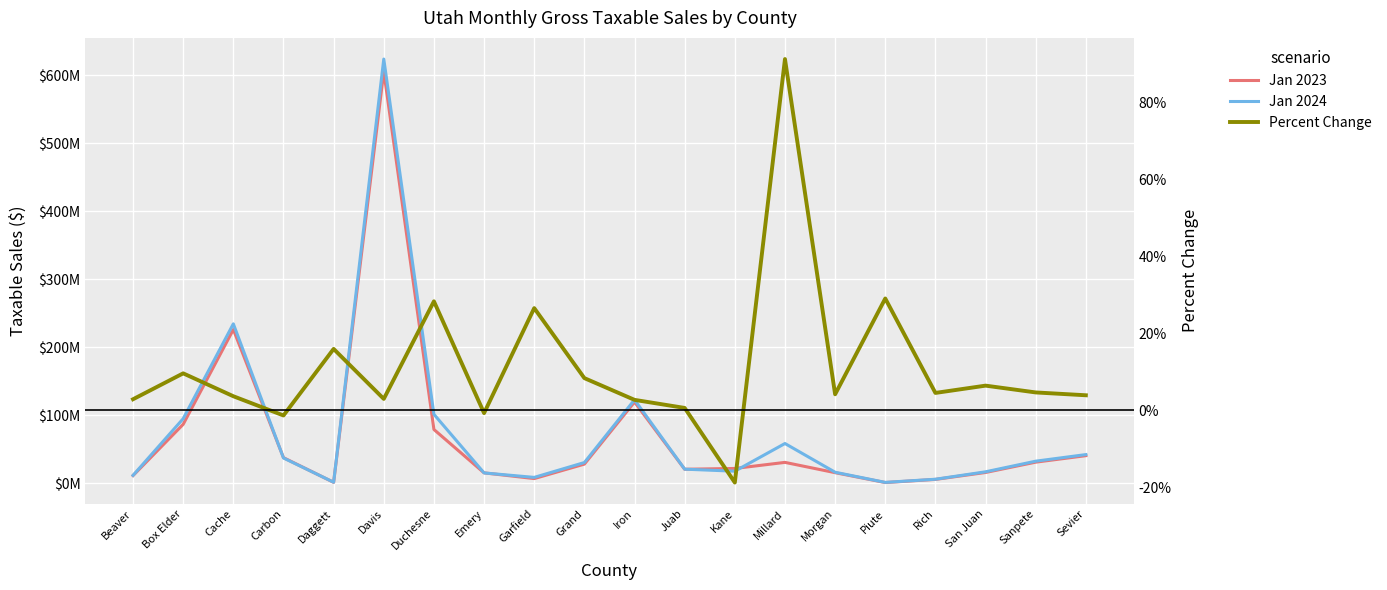

Reading left to right, what are all the values shown in this chart?

Jan 2023: 11049135.0	86451681.0	225980276.0	37388050.0	1090536.0	605723321.0	78855624.0	15028709.0	6603504.0	27889275.0	119289700.0	20339763.0	21504583.0	30448006.0	15303461.0	784615.0	5402385.0	15591676.0	30780948.0	40327980.0
Jan 2024: 11369585.0	94770912.0	234305611.0	36897893.0	1264633.0	623843787.0	101184110.0	14924372.0	8357131.0	30227502.0	122558949.0	20471058.0	17478943.0	58217515.0	15944494.0	1012551.0	5647749.0	16594865.0	32218442.0	41914229.0
Percent Change: 0.0	0.1	0.0	-0.0	0.2	0.0	0.3	-0.0	0.3	0.1	0.0	0.0	-0.2	0.9	0.0	0.3	0.0	0.1	0.0	0.0